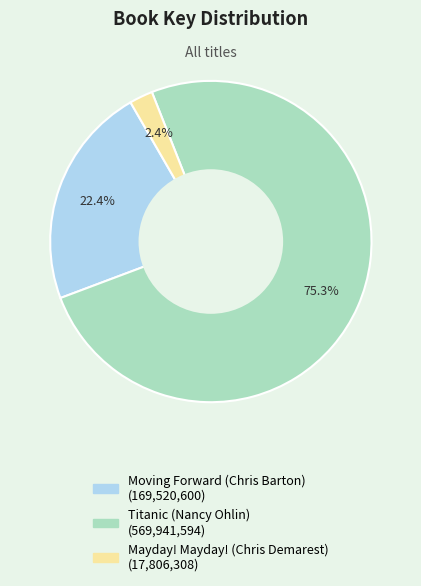

The Titanic (Nancy Ohlin) slice represents 81% of the pie. True or false?

False